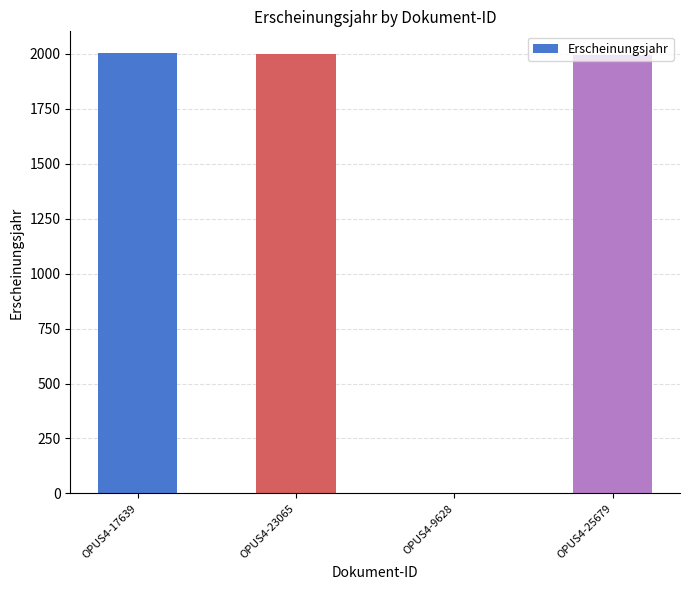

Approximately how many times larger is the value at OPUS4-25679 compared to OPUS4-17639?

1.0